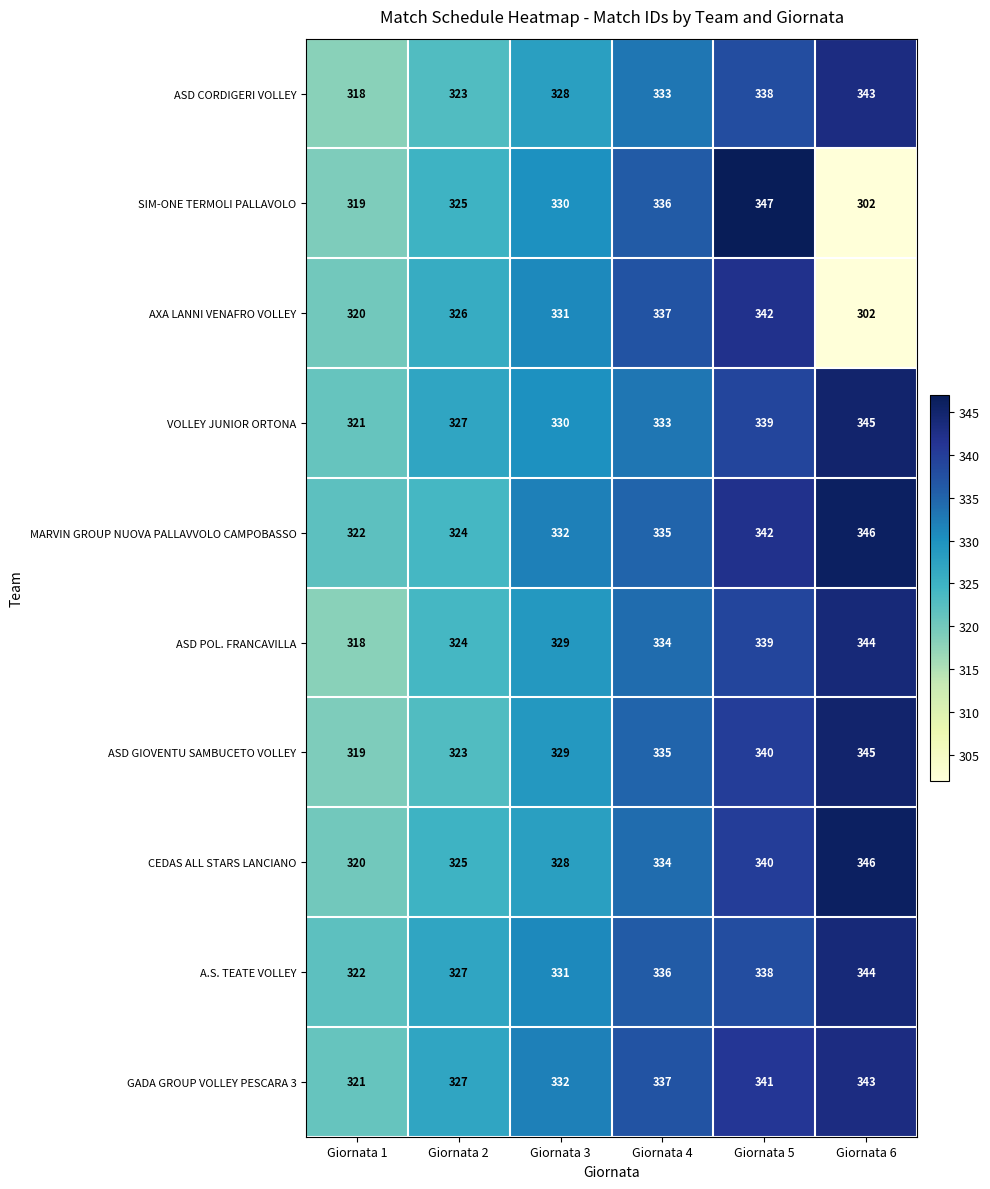

Is the value of ASD GIOVENTU SAMBUCETO VOLLEY at Giornata 4 greater than the value of A.S. TEATE VOLLEY at Giornata 3?

Yes